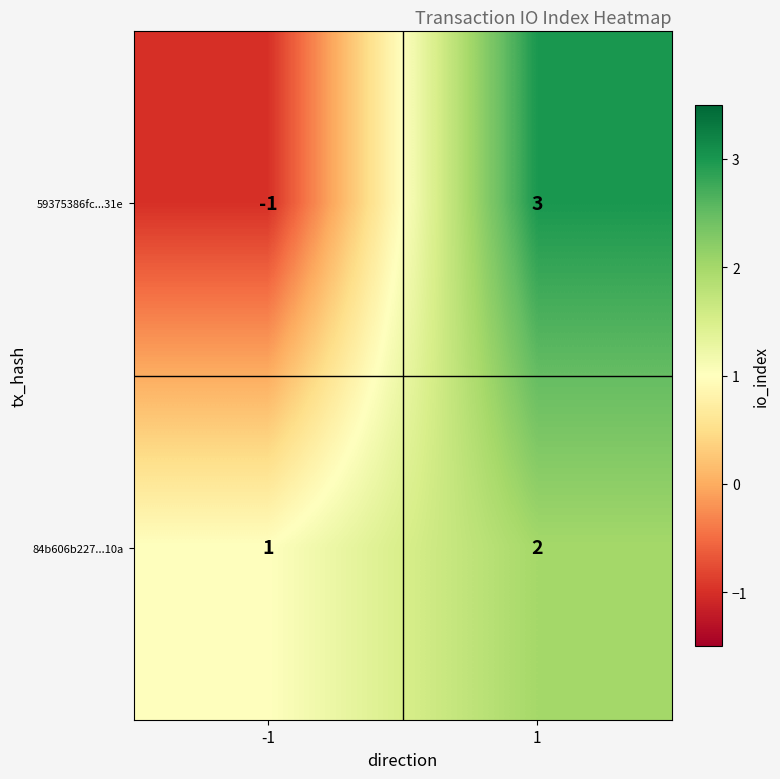

Which series changed the most between -1 and 1?

59375386fc...31e